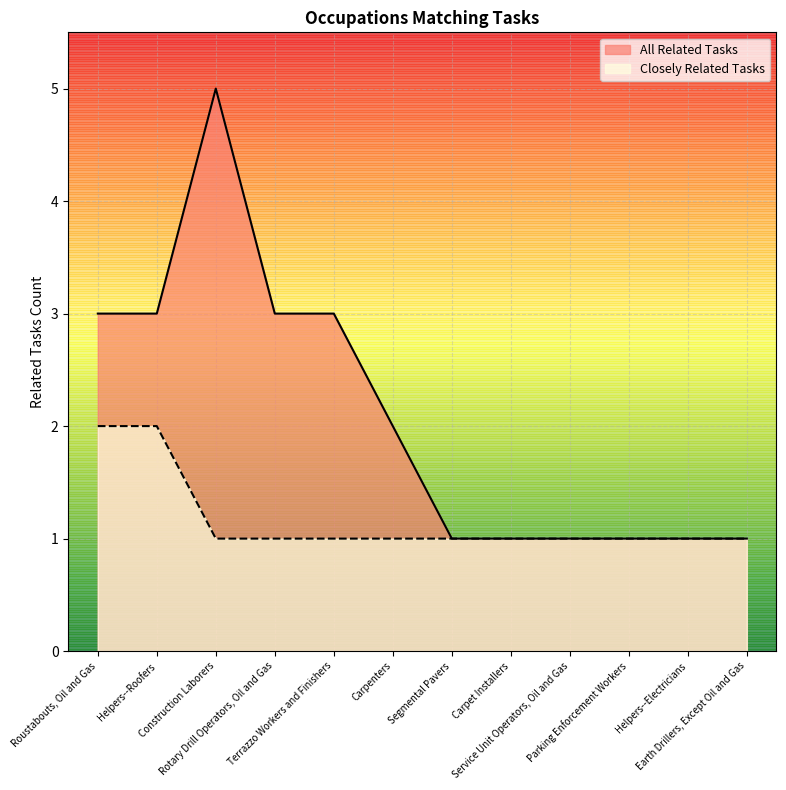

Which has a higher value, Parking Enforcement Workers or Segmental Pavers?

Parking Enforcement Workers